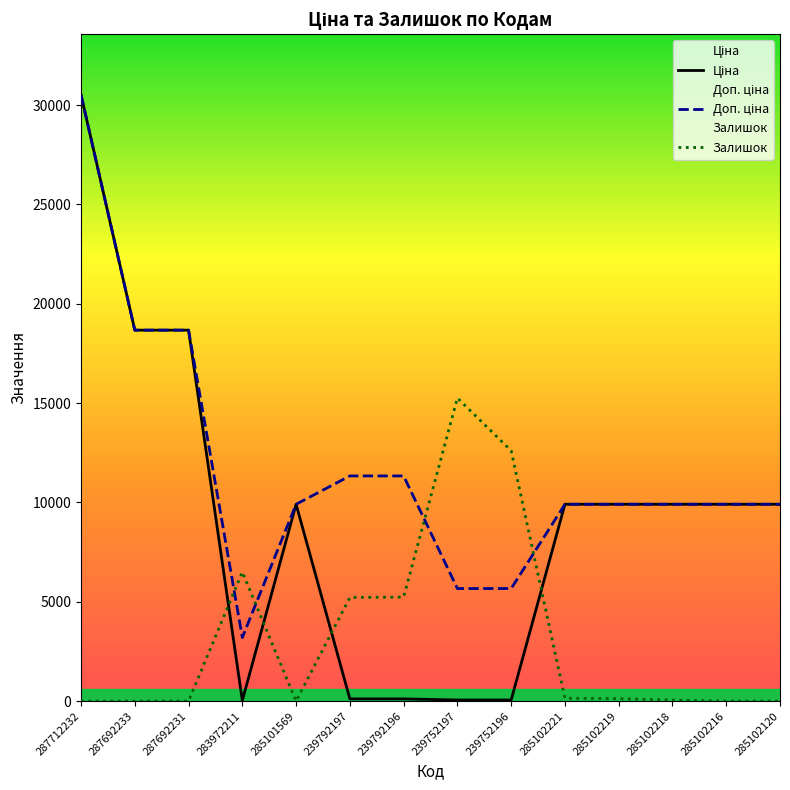

True or false: Доп. ціна and Ціна cross at least once.

False